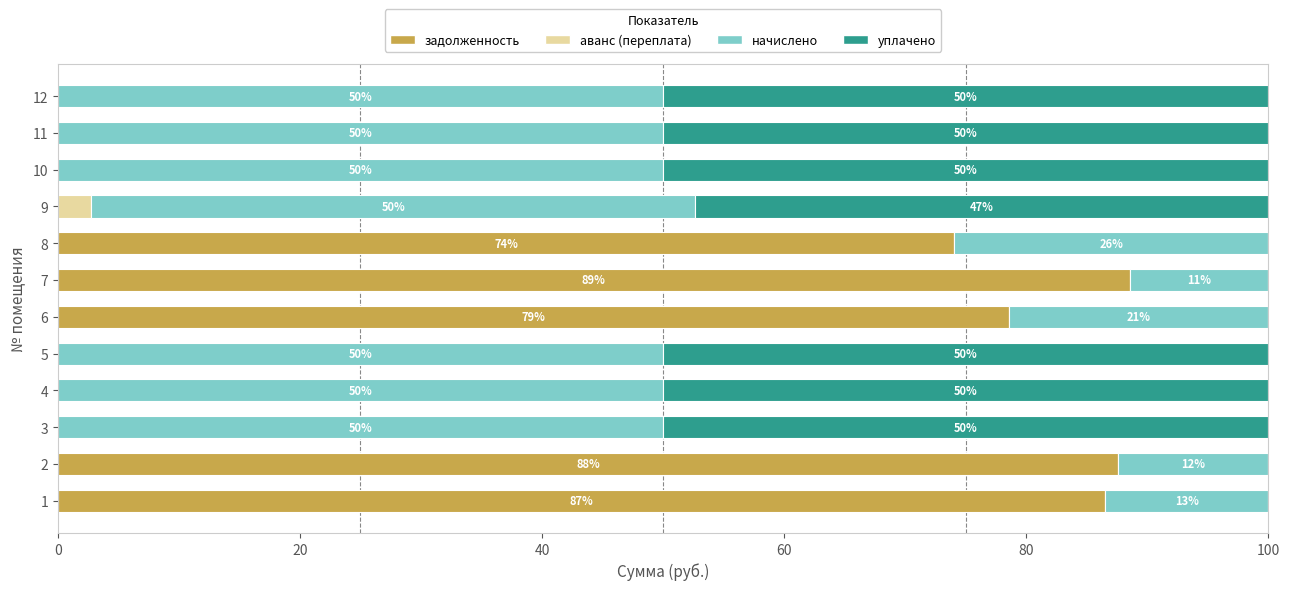

What is the total value across all series at 2?

100.0